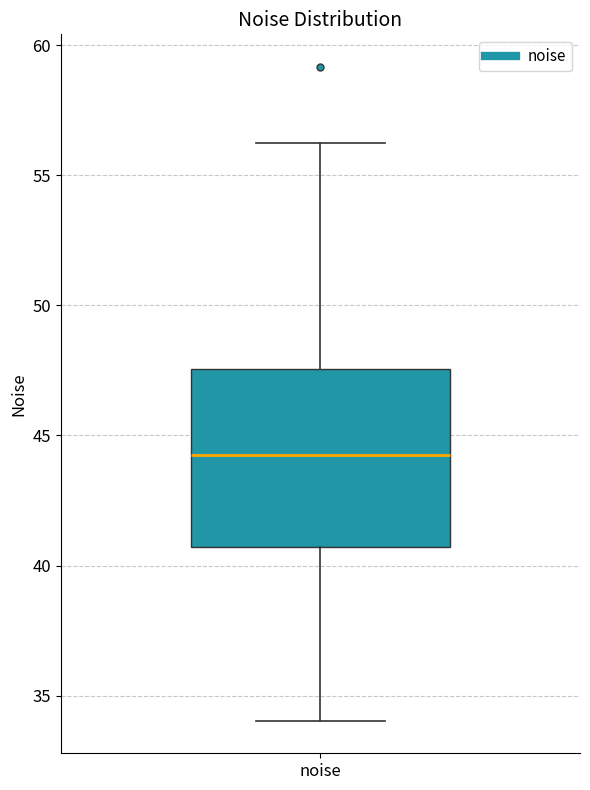

Where does the upper whisker of the box for noise end on the y-axis? The values are not printed on the chart, so give them approximately, as read against the axis.

56.5